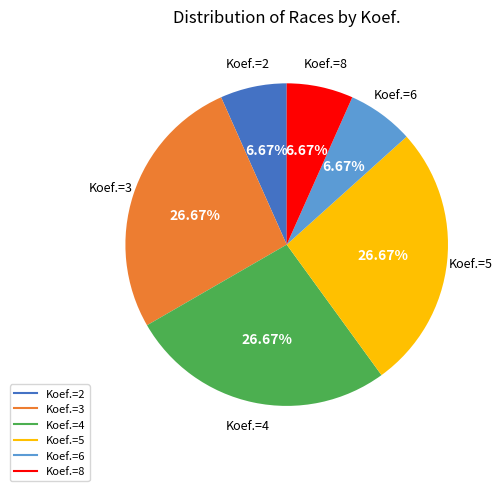

Is there a majority slice in this chart?

No